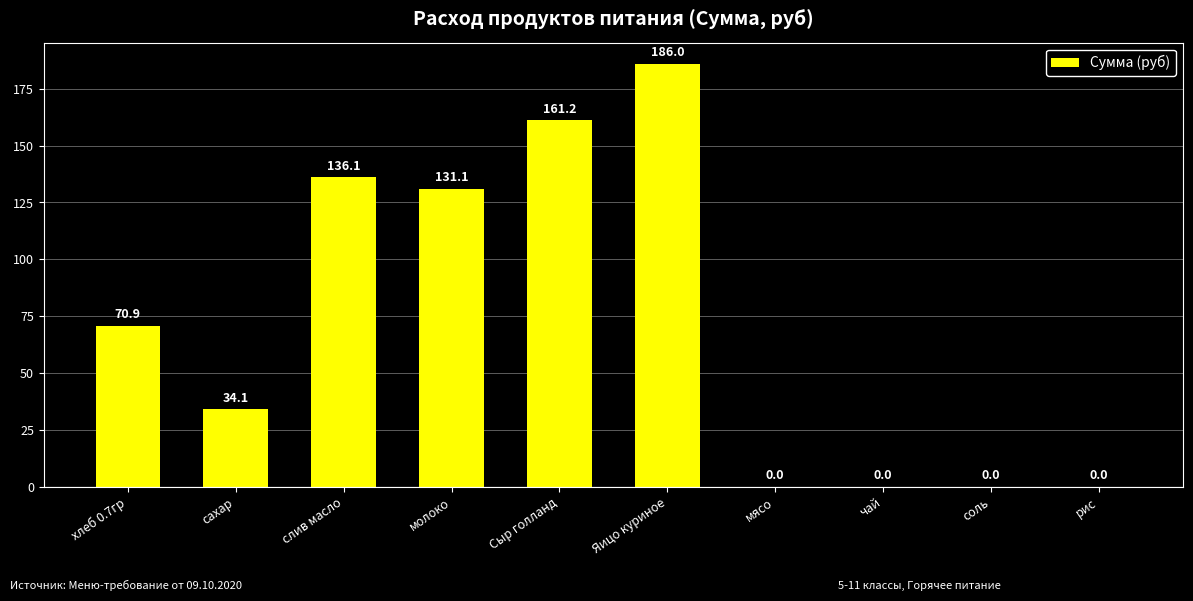

Does the chart contain stacked bars?

No